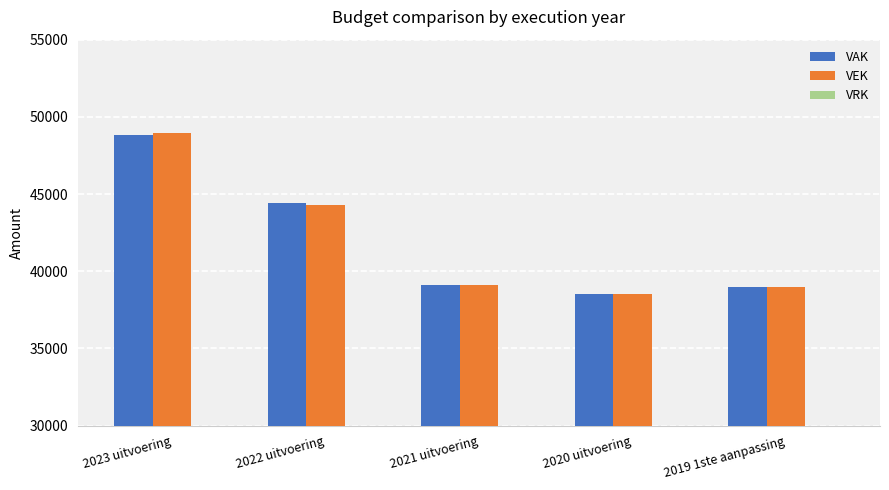

At which category does the chart reach its minimum across all series?

2020 uitvoering